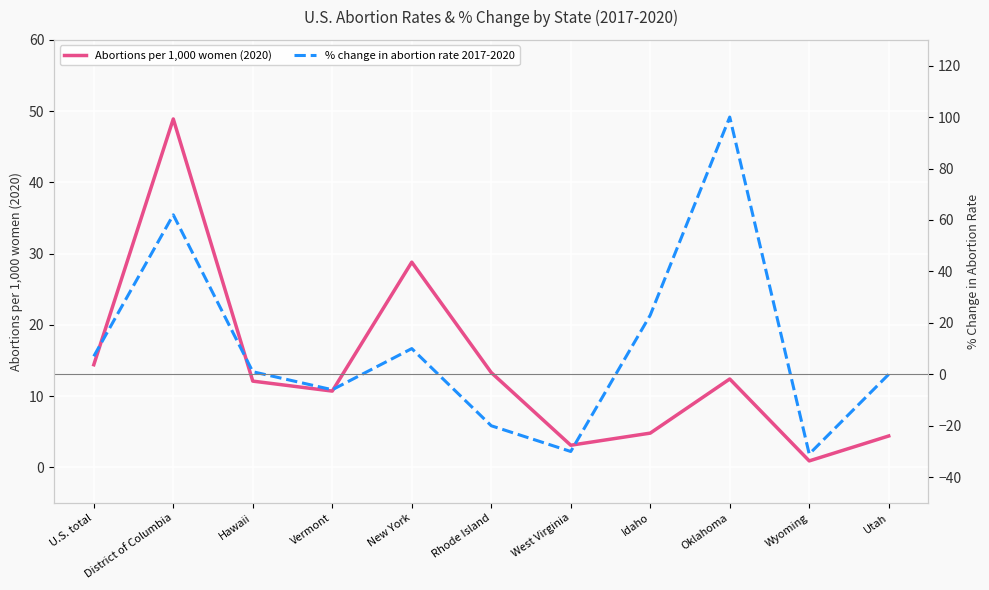

Which series ends up on top after the final intersection of % change in abortion rate 2017-2020 and Abortions per 1,000 women (2020)?

Abortions per 1,000 women (2020)